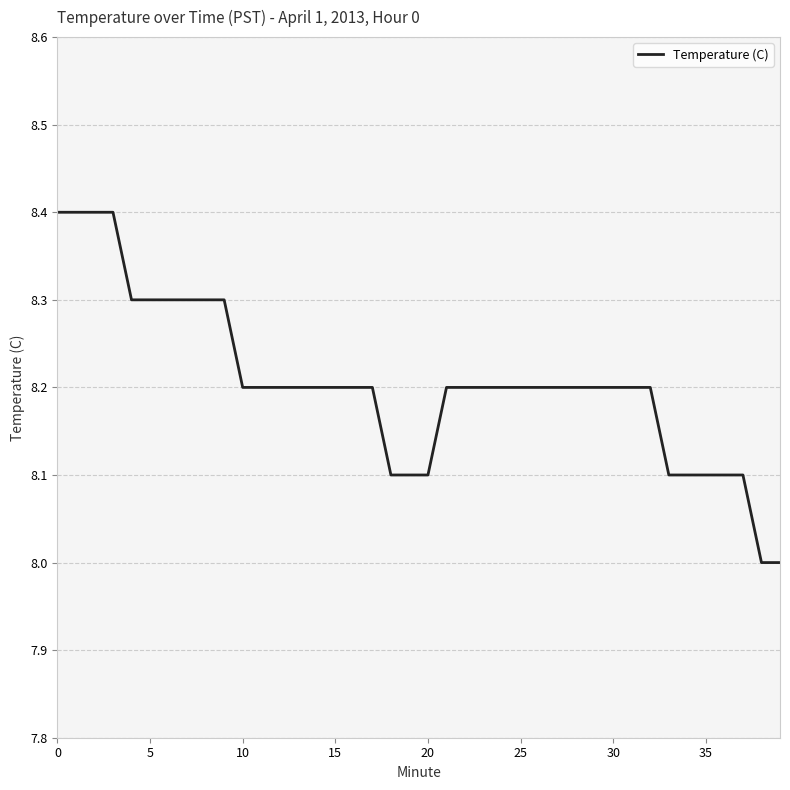

Reading left to right, list all the values displayed in this chart.

8.4	8.4	8.4	8.4	8.3	8.3	8.3	8.3	8.3	8.3	8.2	8.2	8.2	8.2	8.2	8.2	8.2	8.2	8.1	8.1	8.1	8.2	8.2	8.2	8.2	8.2	8.2	8.2	8.2	8.2	8.2	8.2	8.2	8.1	8.1	8.1	8.1	8.1	8.0	8.0